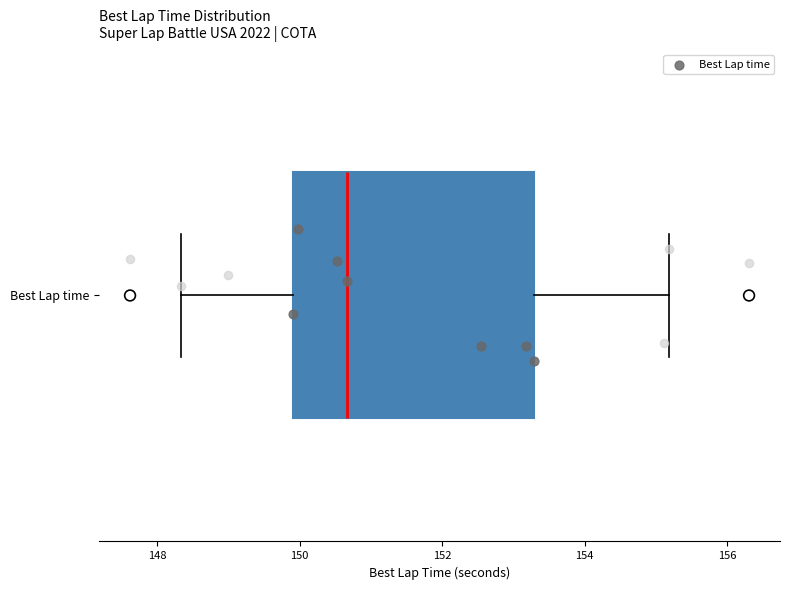

Read this box plot against the x-axis: the position of the median line, the range covered by the box, and the ends of both whiskers. The values are not printed on the chart, so give them approximately, as read against the axis.

median 150.6, box 150.0 to 153.2, whiskers 148.4 to 155.2